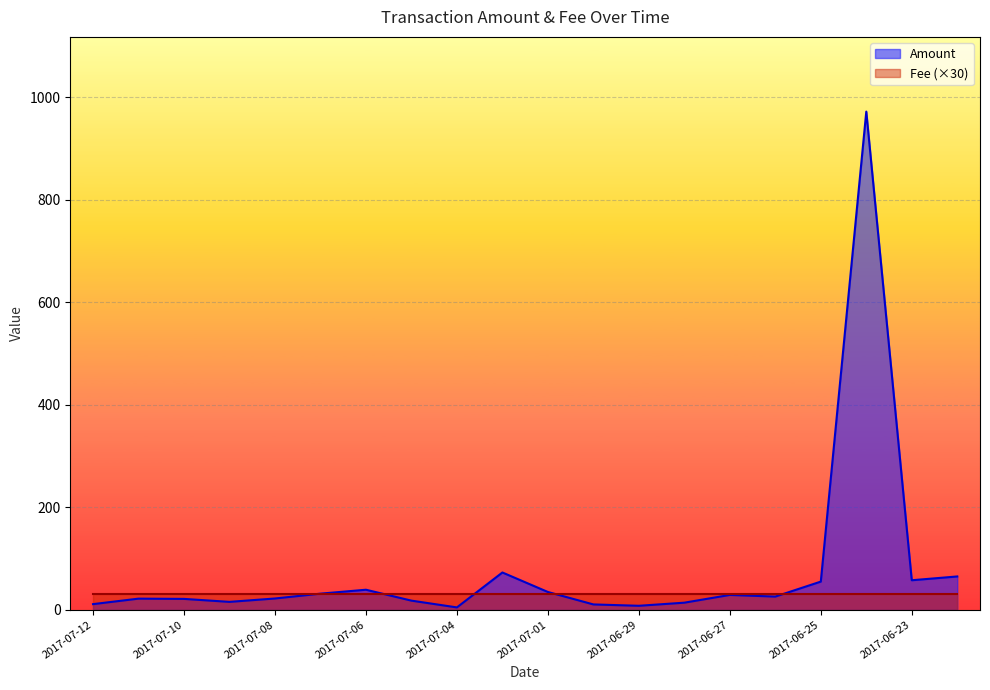

How many interior local valleys (lower than both neighbors) does the data have?

5